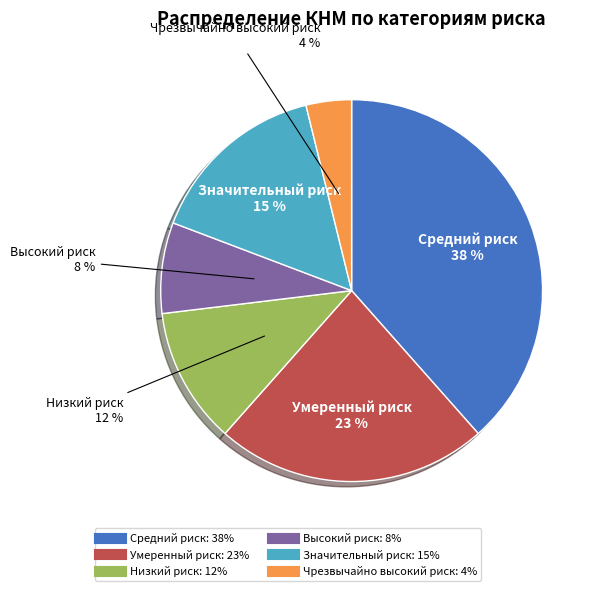

Does any single category account for the majority?

No